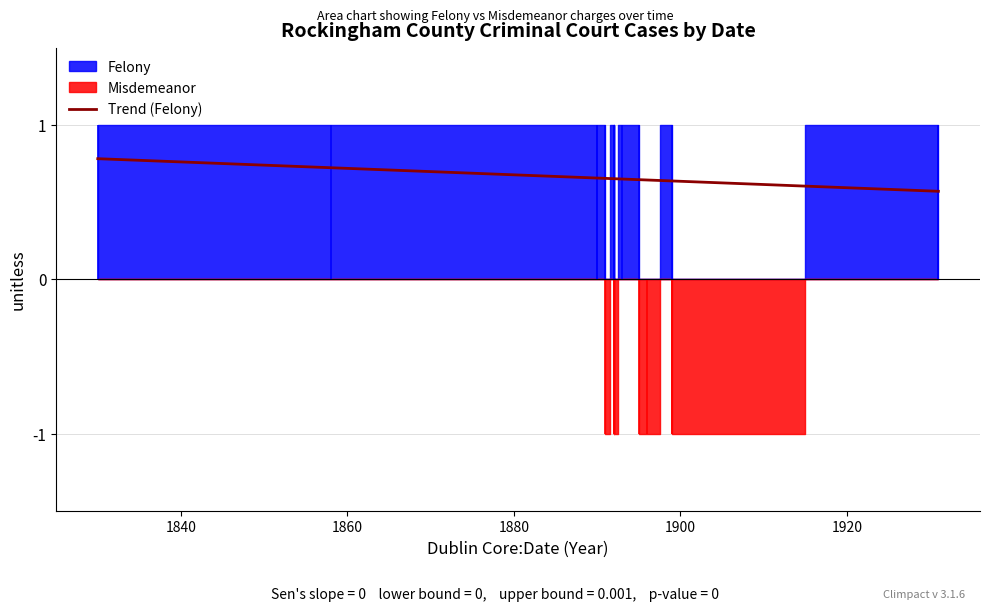

Which series has the widest spread of values?

Felony